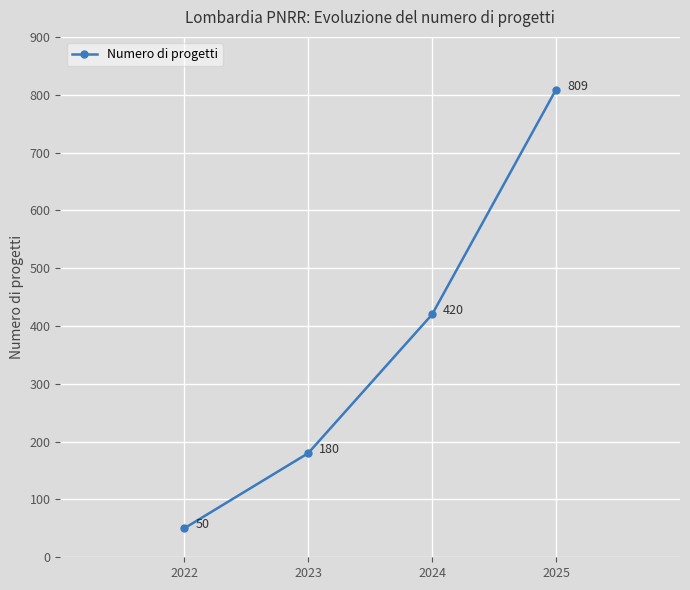

List the labels in order of value, largest first.

2025, 2024, 2023, 2022